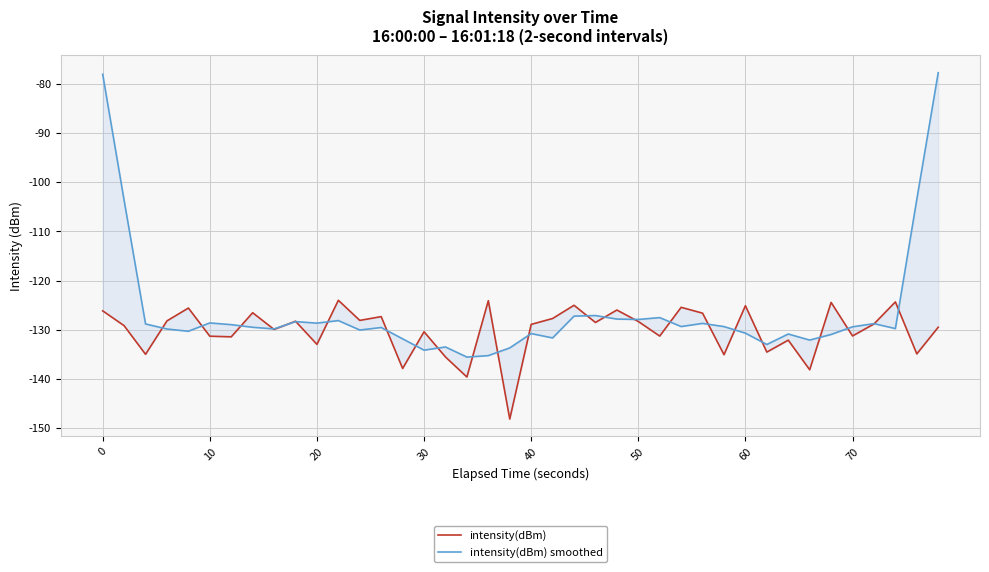

What is the lowest value of the intensity(dBm) smoothed series?

-135.5